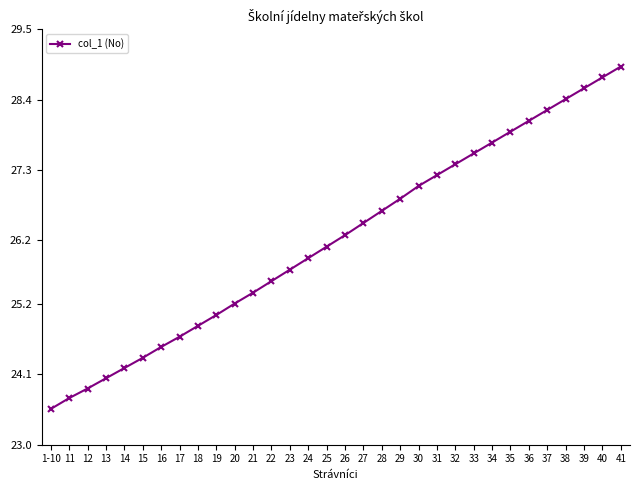

Rank the categories by value from highest to lowest.

41, 40, 39, 38, 37, 36, 35, 34, 33, 32, 31, 30, 29, 28, 27, 26, 25, 24, 23, 22, 21, 20, 19, 18, 17, 16, 15, 14, 13, 12, 11, 1-10